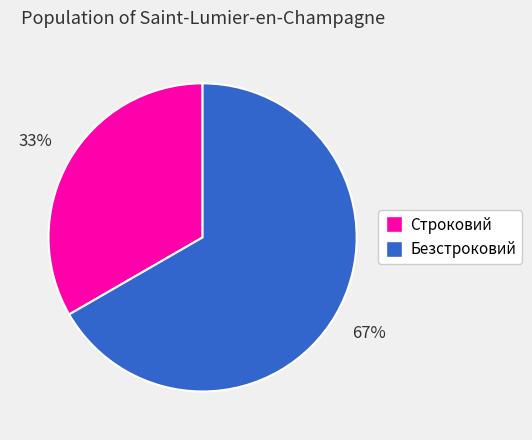

How many segments does this pie chart have?

2